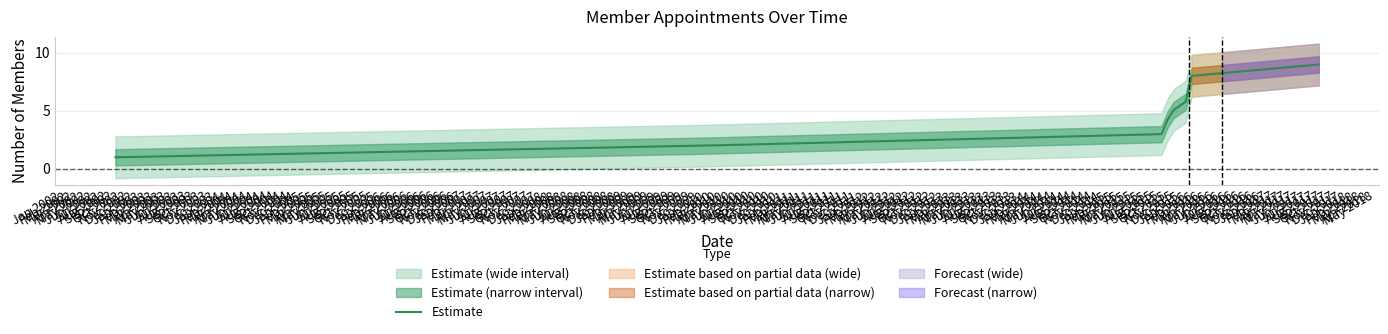

What is the minimum value shown in the chart?

1